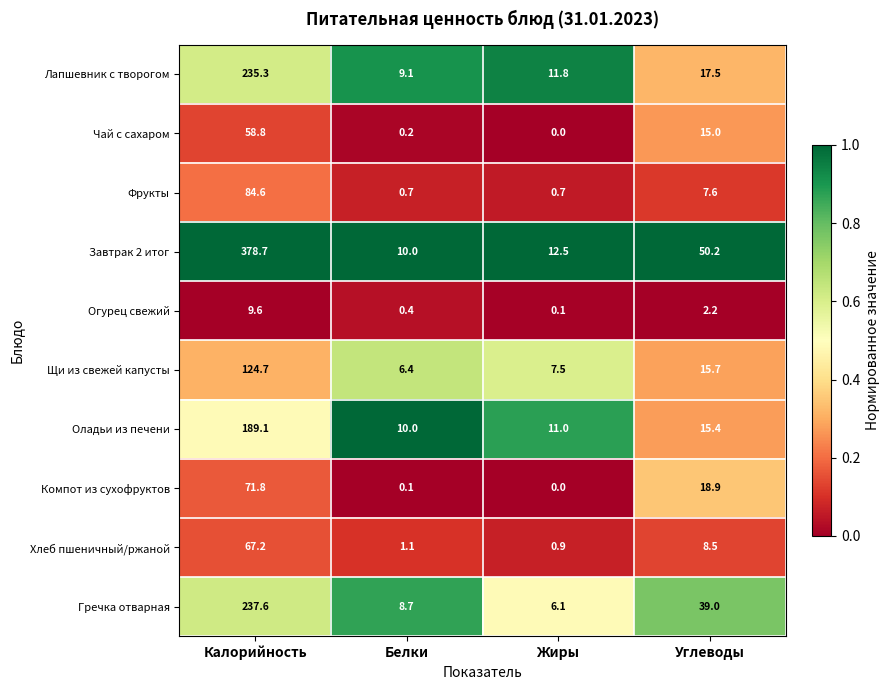

How many data points does each series have?

4